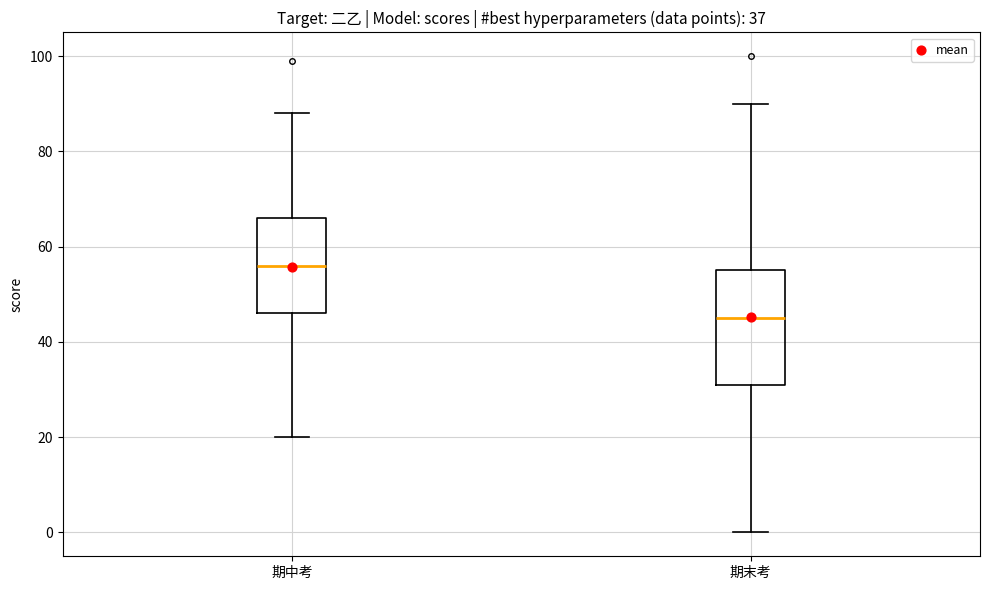

Which box has the highest median line?

期中考